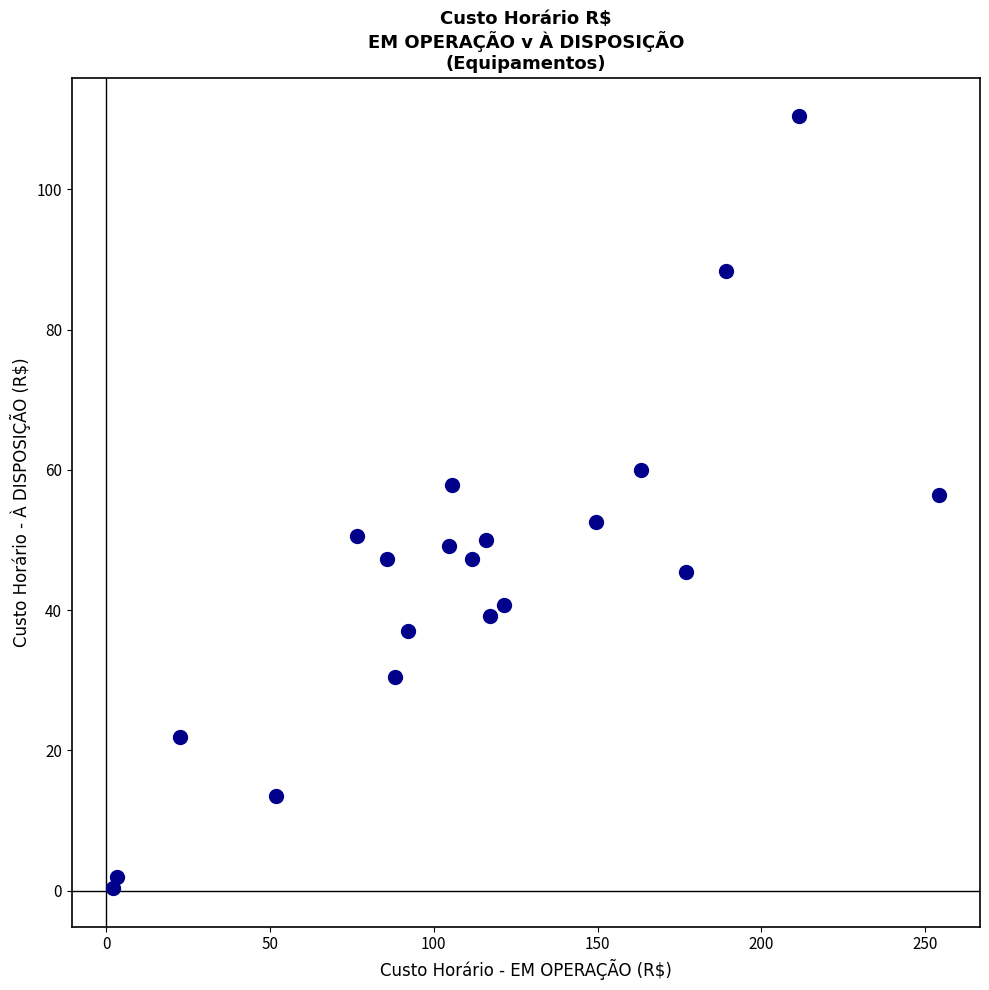

What is the range of X values (max minus min)?

252.1